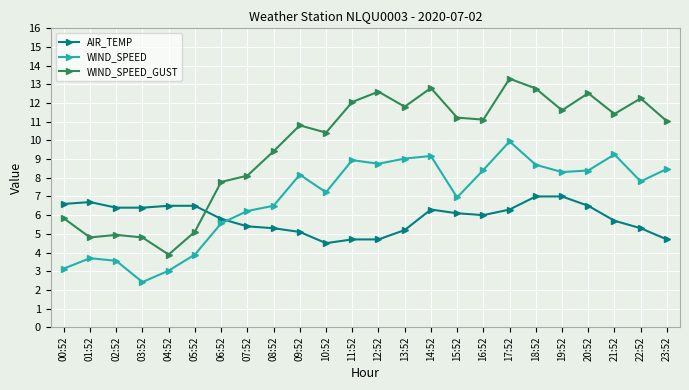

Does the chart display data point markers on the line(s)?

Yes